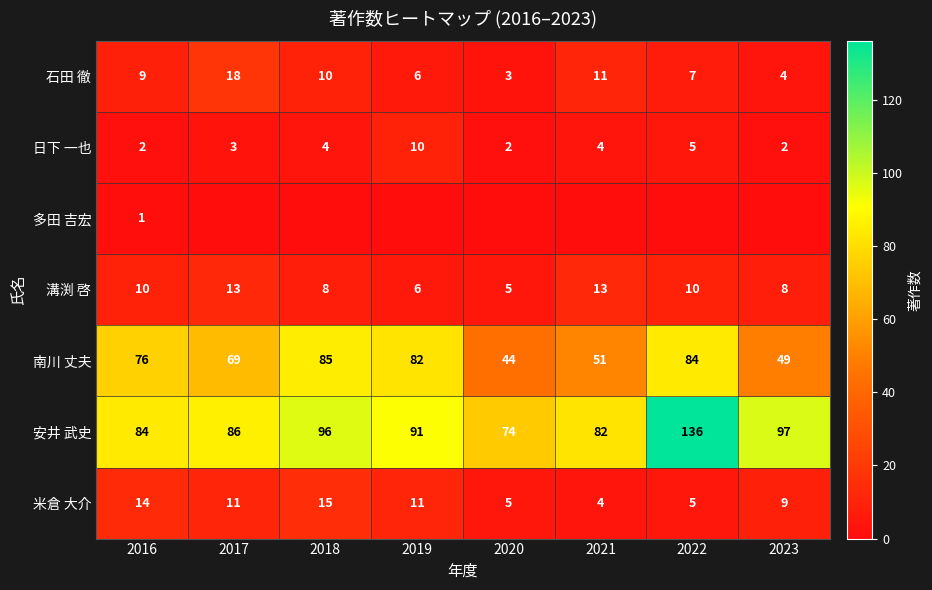

Which has a higher value, 2023 or 2020?

2023